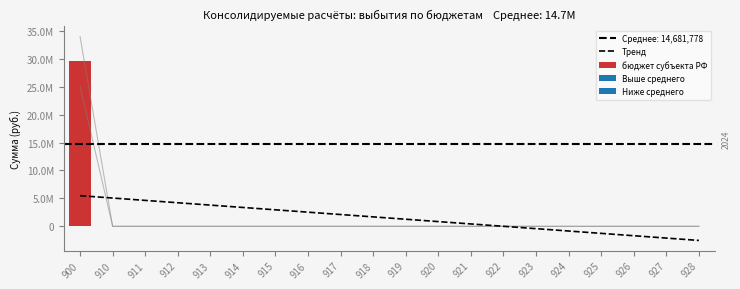

Which category has the highest value across all series?

900